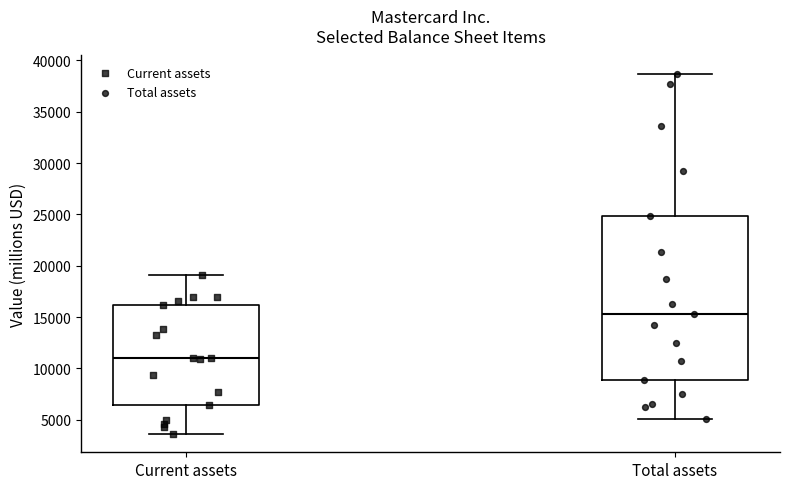

Reading left to right, transcribe this box plot: for each box, give where its median line is, the range the box spans, and where its two whiskers end, as read against the y-axis. The values are not printed on the chart, so give them approximately, as read against the axis.

Current assets: median 11000, box 6500 to 16000, whiskers 3500 to 19000
Total assets: median 15500, box 9000 to 25000, whiskers 5000 to 38500